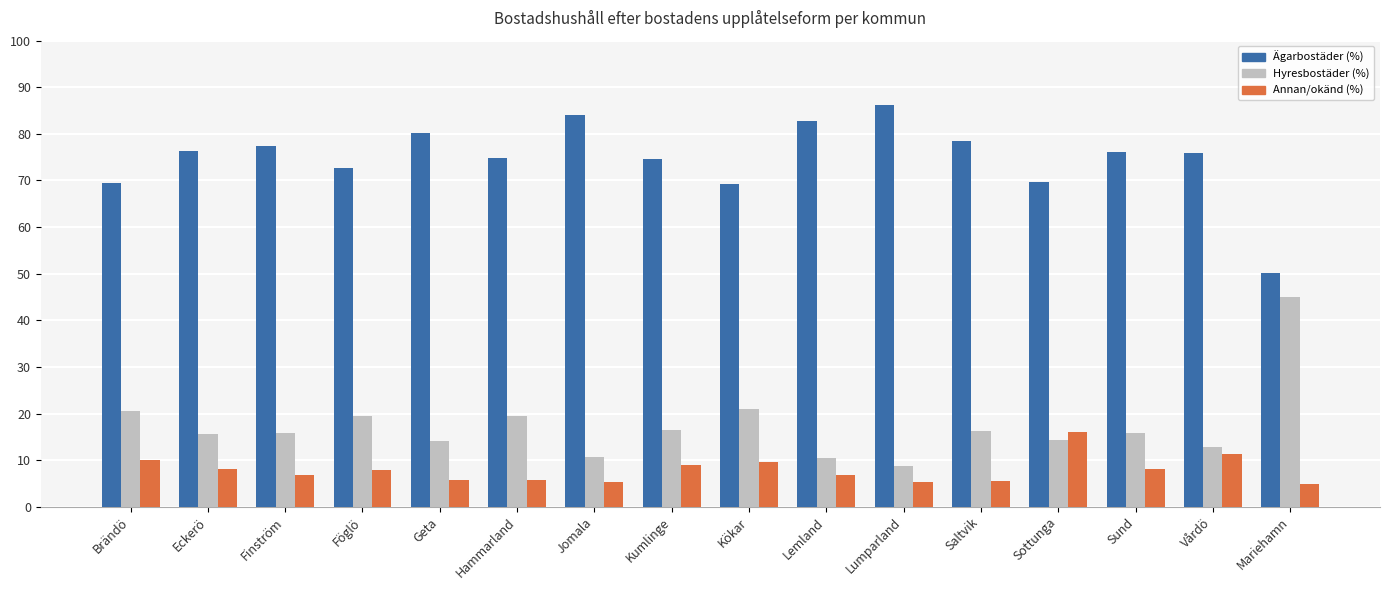

What is the difference between the Ägarbostäder (%) values at Föglö and Kökar?

3.3